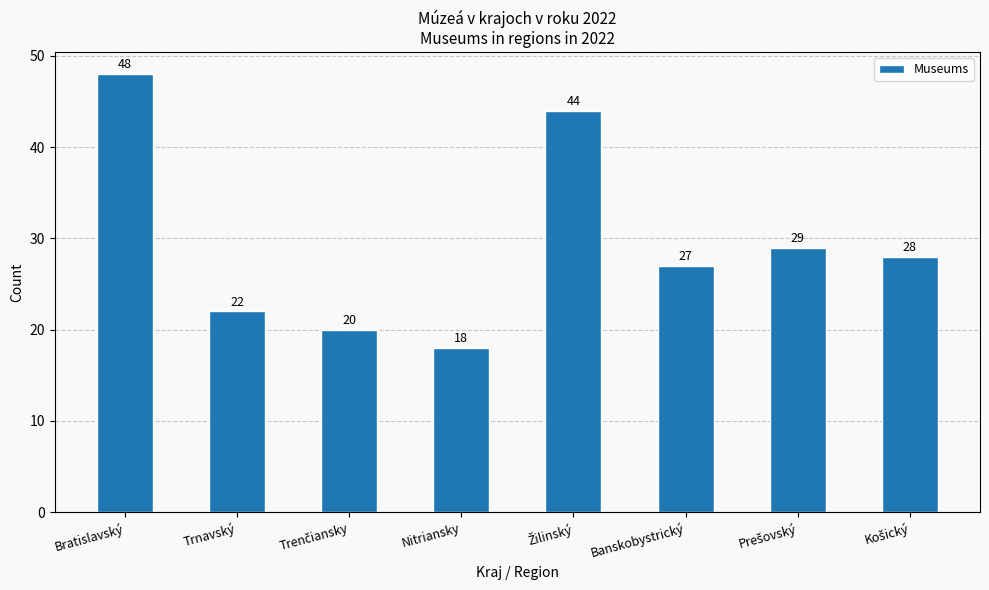

Reading left to right, transcribe all the data shown in this chart.

48	22	20	18	44	27	29	28